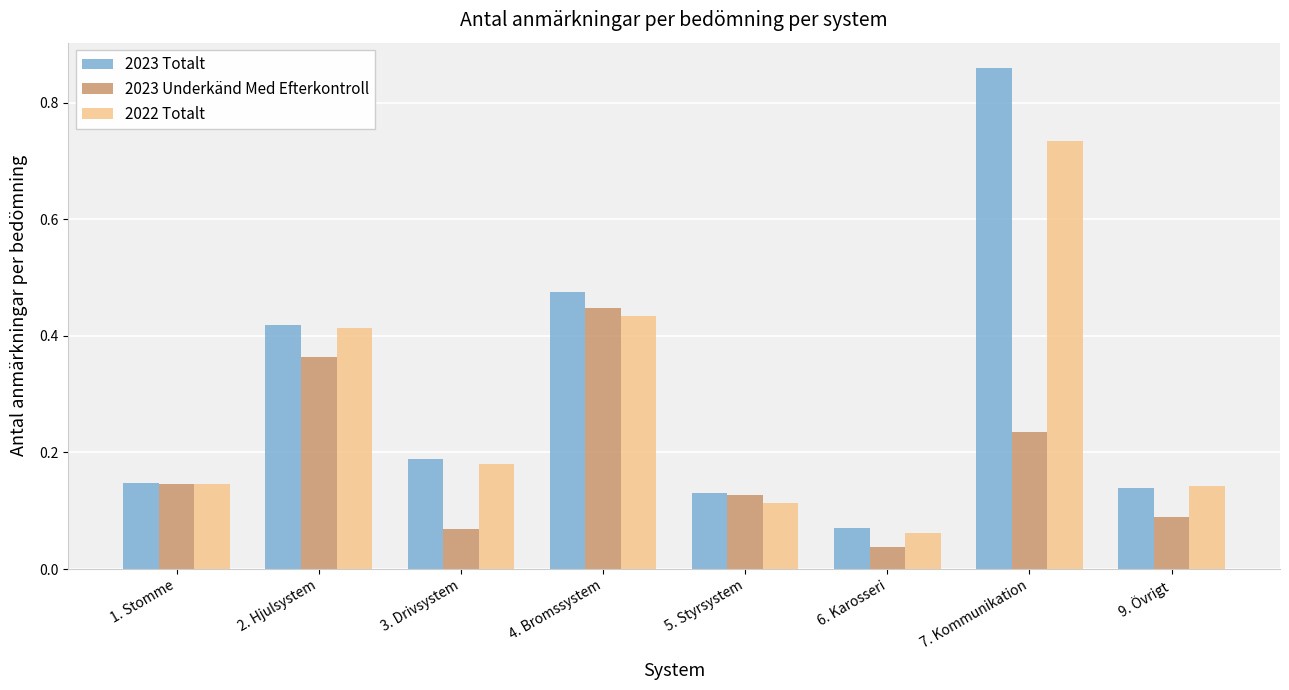

What is the label of the 5th bar from the left?

5. Styrsystem